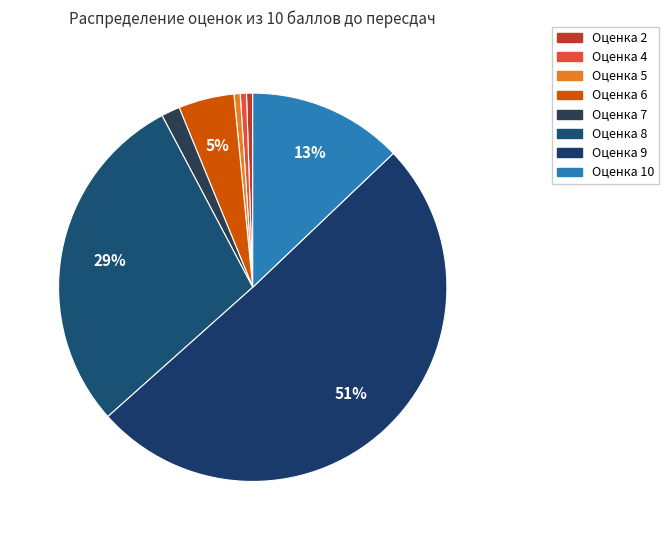

To the nearest percent, what is the average slice percentage?

12%